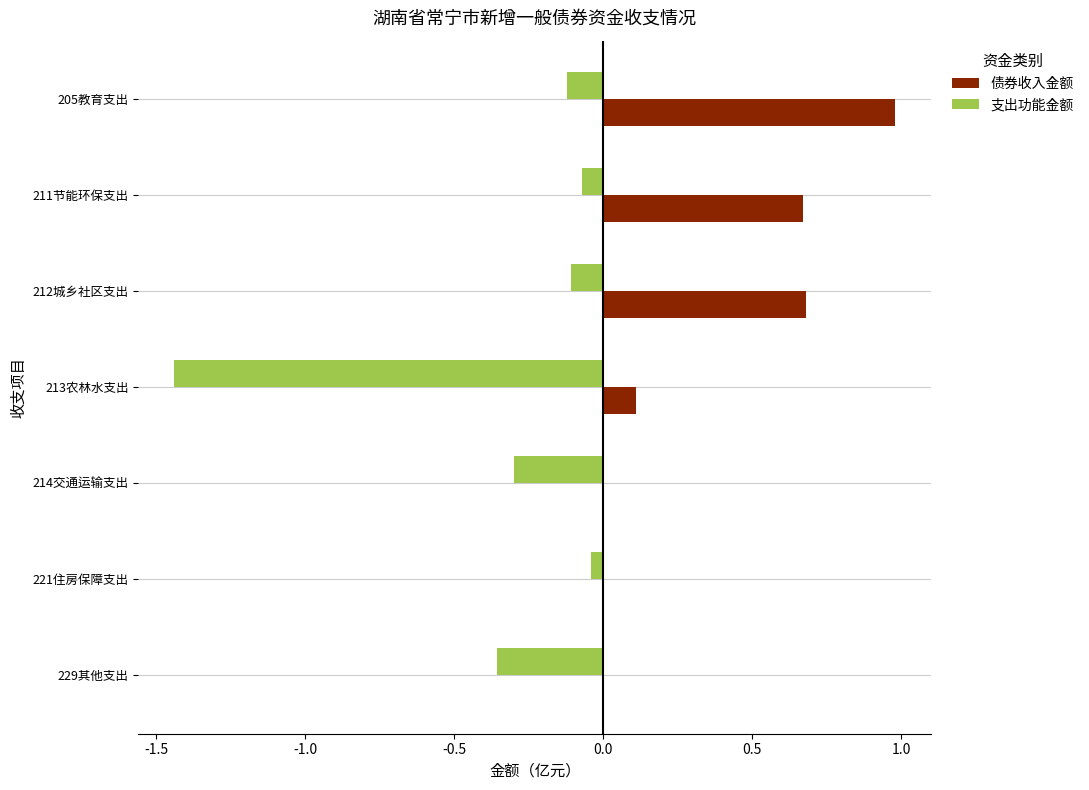

What is the sum of all 债券收入金额 values?

2.4